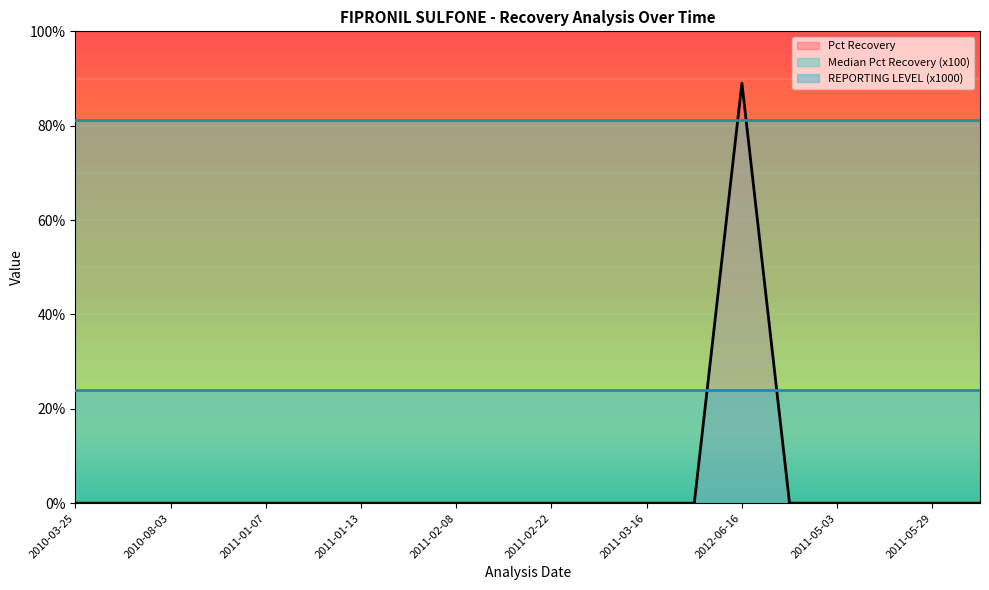

What are all the series names shown in the legend?

Pct Recovery, Median Pct Recovery (x100), REPORTING LEVEL (x1000)